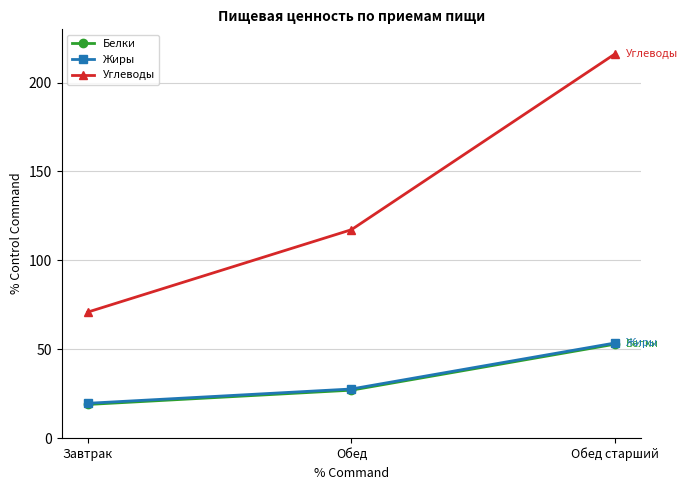

Which series has the widest spread of values?

Углеводы